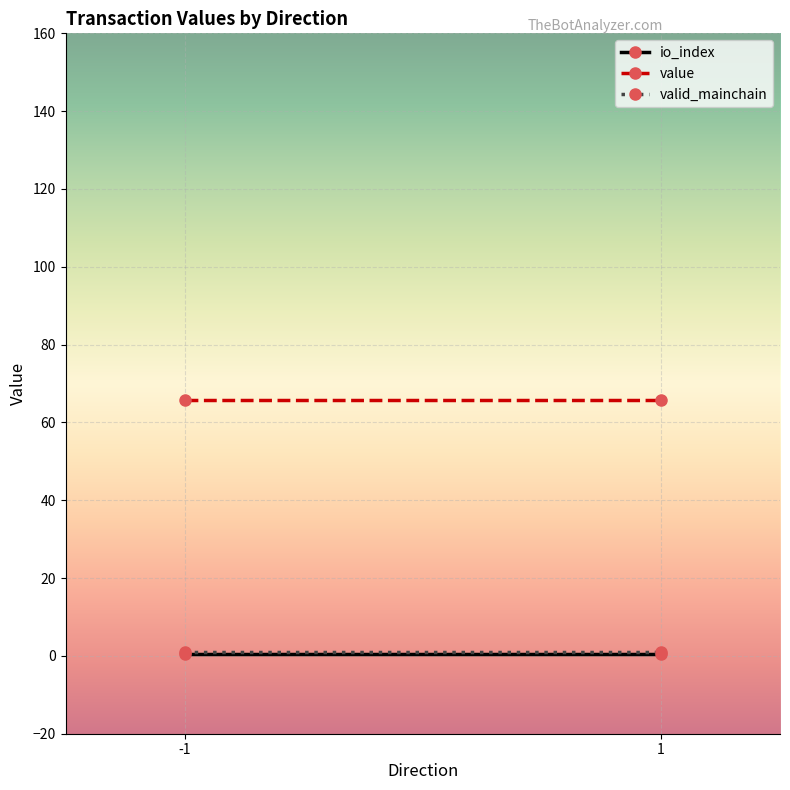

Which category has the highest value across all series?

-1